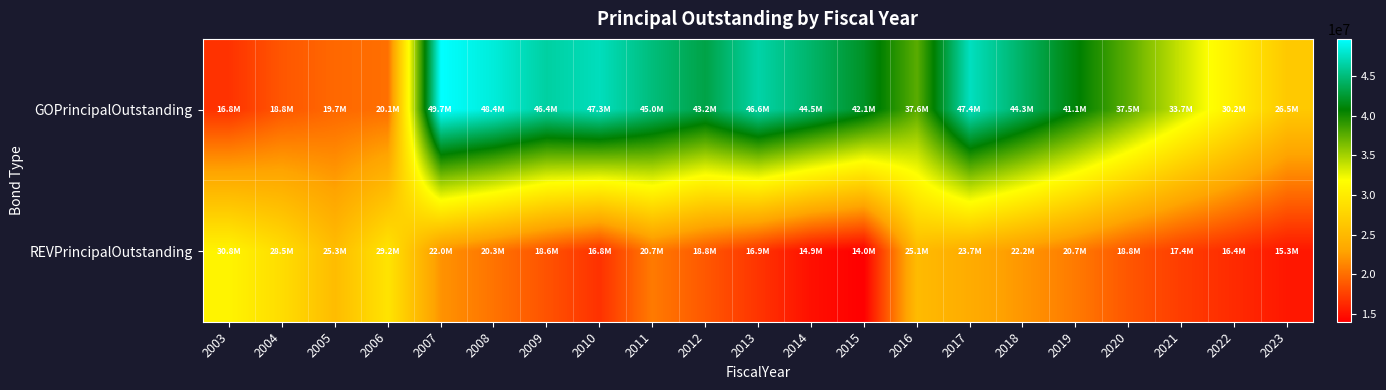

Reading left to right, transcribe all the data shown in this chart.

GOPrincipalOutstanding: 2003=16820000	2004=18755000	2005=19700000	2006=20075000	2007=49695000	2008=48385000	2009=46395000	2010=47335000	2011=45050000	2012=43225000	2013=46605000	2014=44450000	2015=42085000	2016=37640000	2017=47435000	2018=44280000	2019=41055000	2020=37520000	2021=33735000	2022=30220000	2023=26540000
REVPrincipalOutstanding: 2003=30790000	2004=28505000	2005=25290000	2006=29215000	2007=22020000	2008=20310000	2009=18555000	2010=16755000	2011=20680000	2012=18830000	2013=16920000	2014=14940000	2015=14040000	2016=25140000	2017=23685000	2018=22205000	2019=20680000	2020=18750000	2021=17365000	2022=16370000	2023=15345000